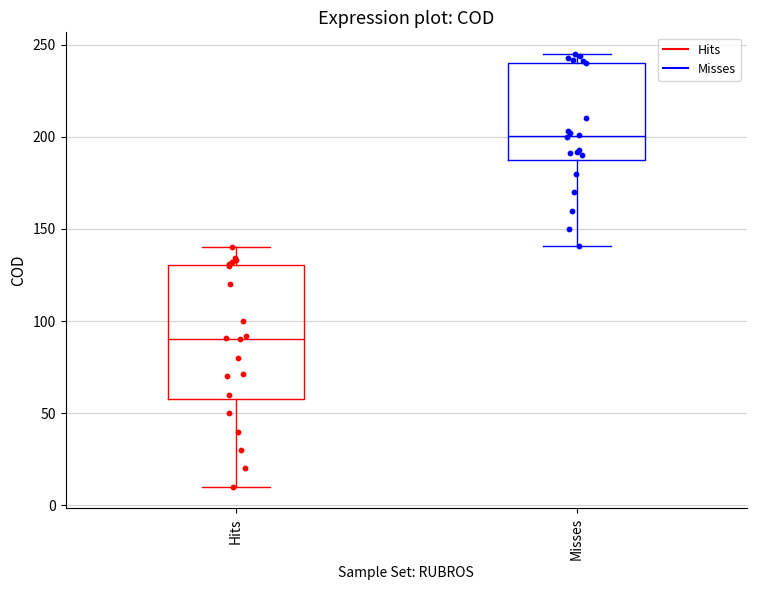

Which box's median line is the lowest?

Hits